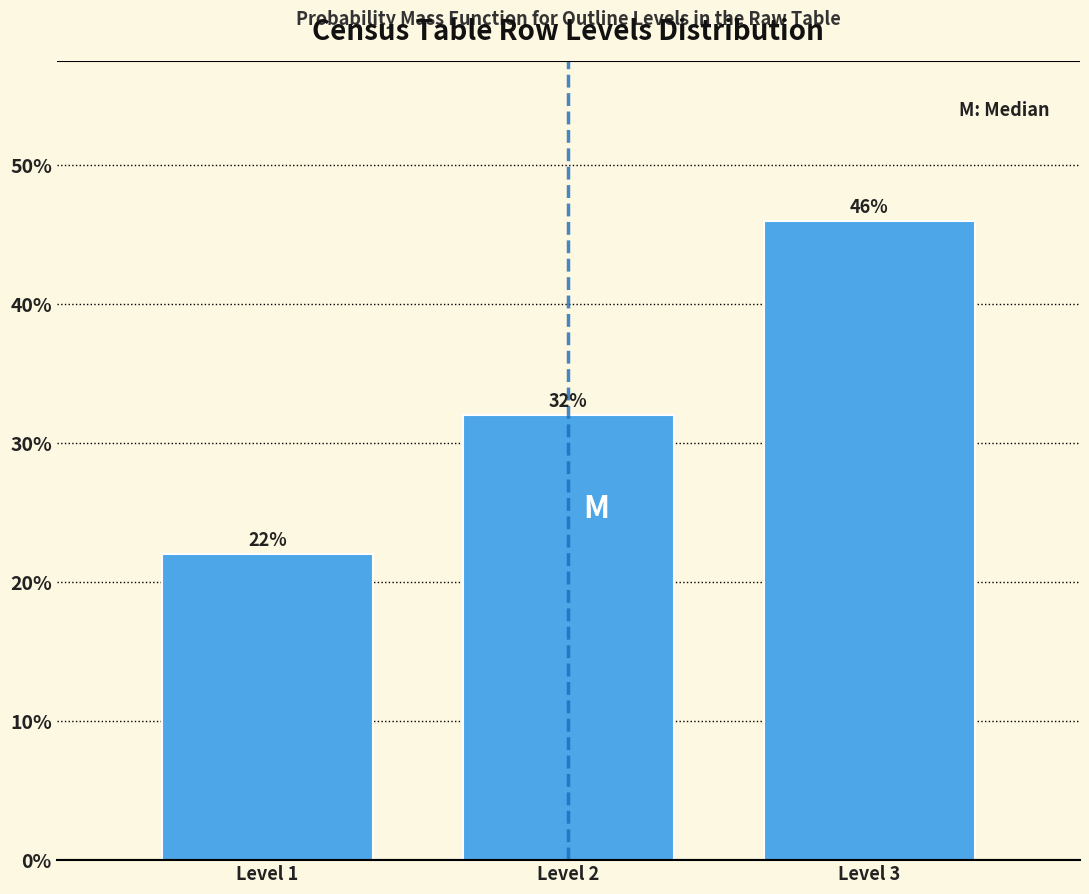

Reading left to right, transcribe all the data shown in this chart.

22	32	46